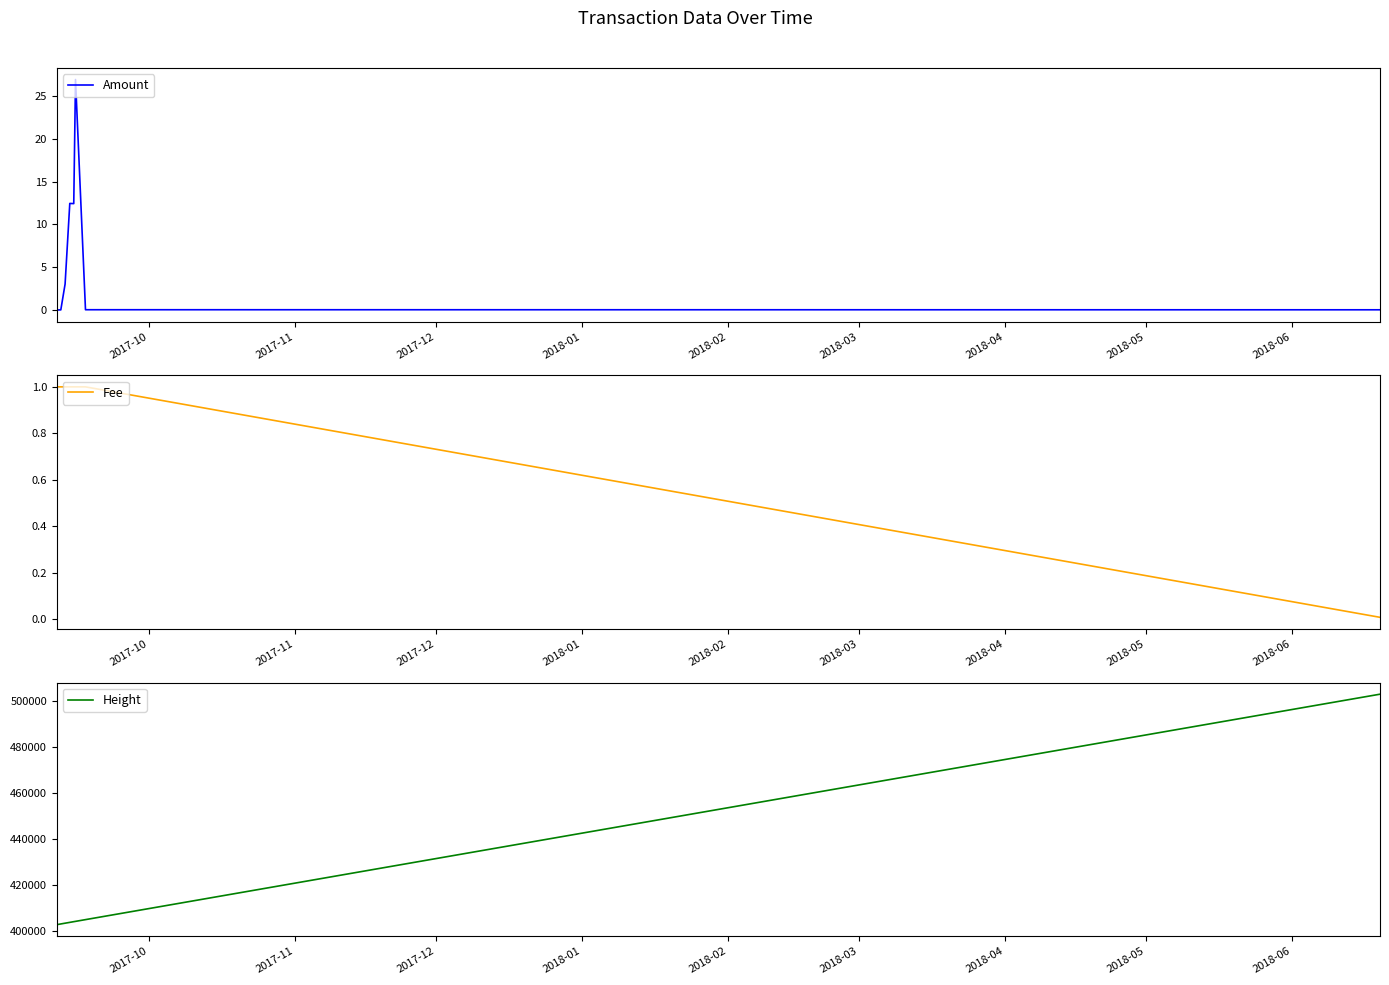

What is the value of the Height point at the 1st from the left?

402570.0